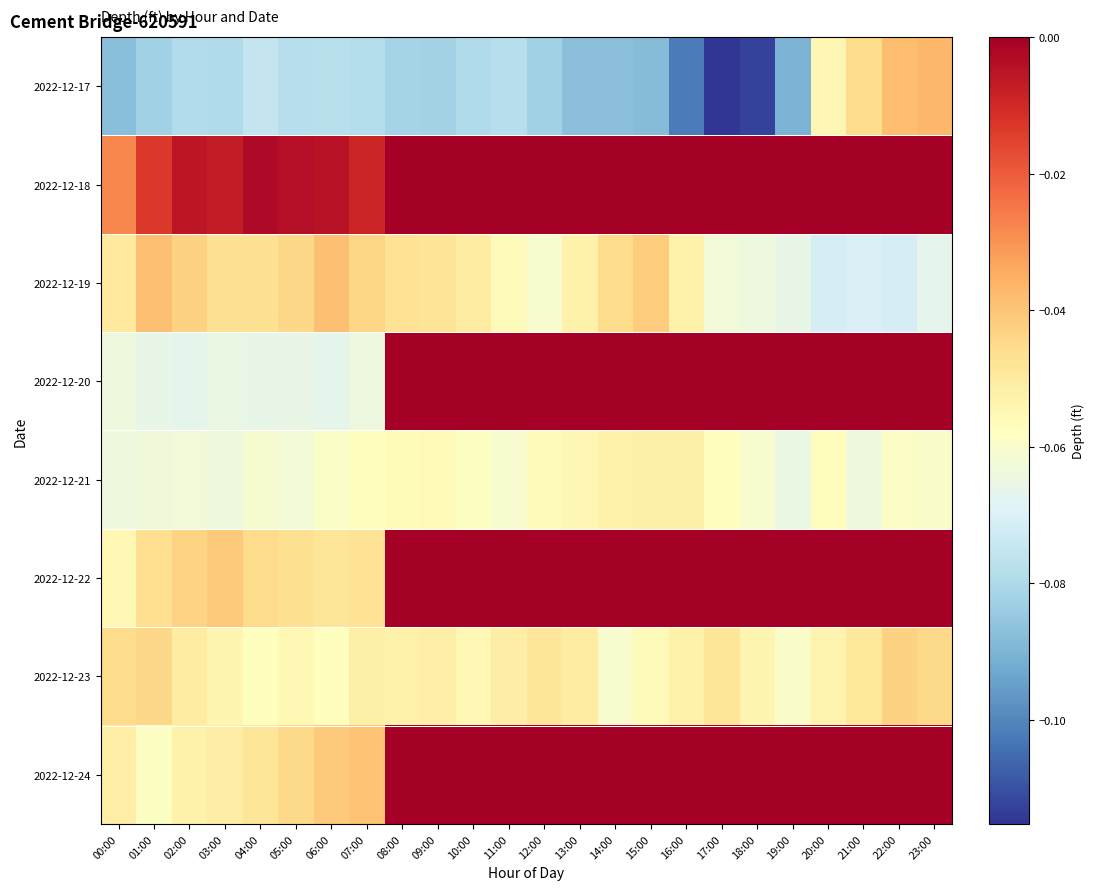

How many distinct data groups are displayed?

8